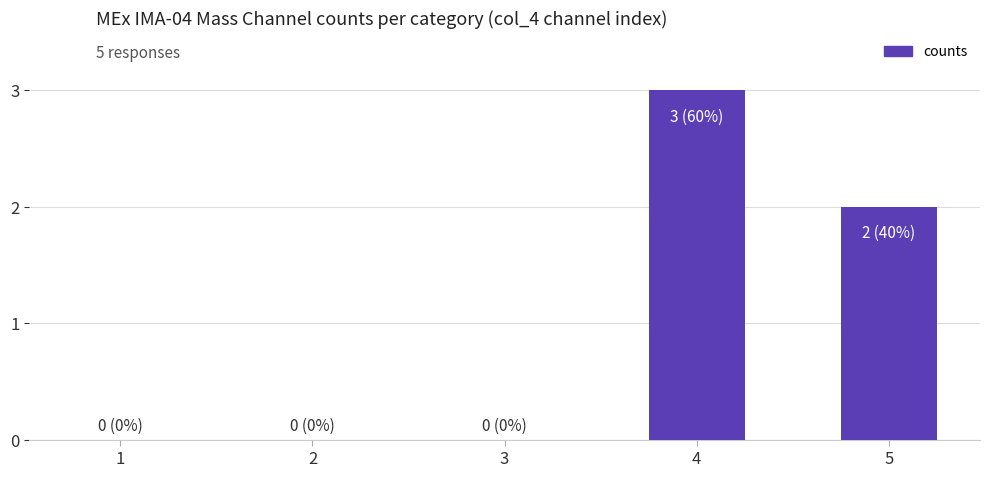

Reading right to left, transcribe all the data shown in this chart.

2	3	0	0	0